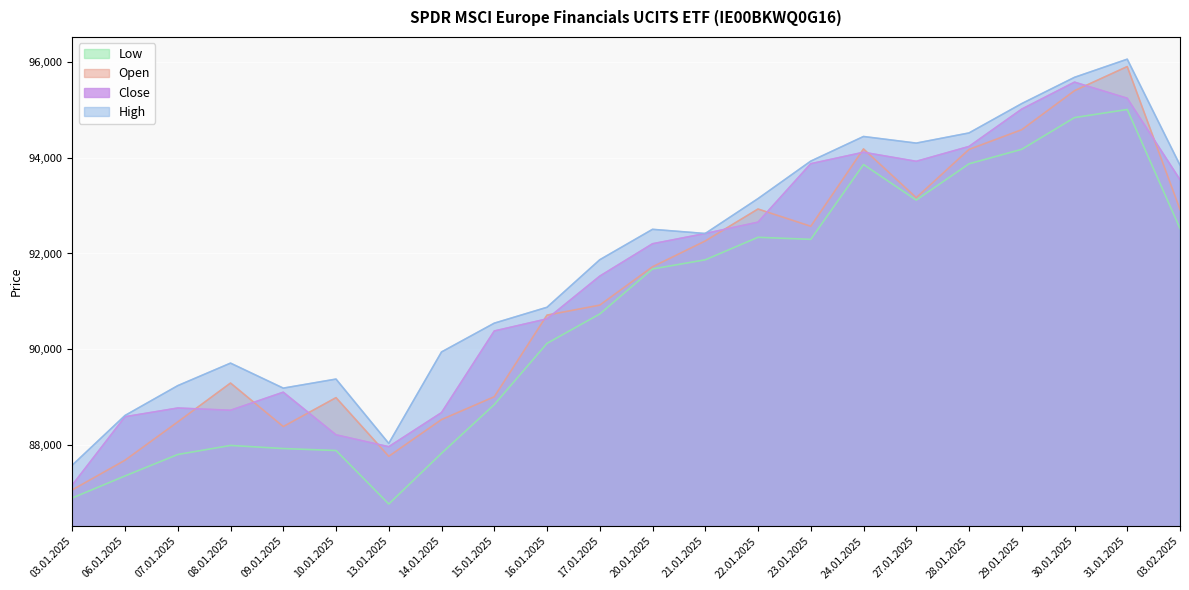

How many lines are shown in the chart?

4